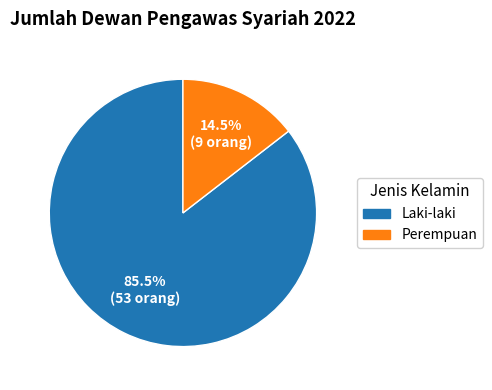

What percentage do Laki-laki and Perempuan together represent?

100.0%